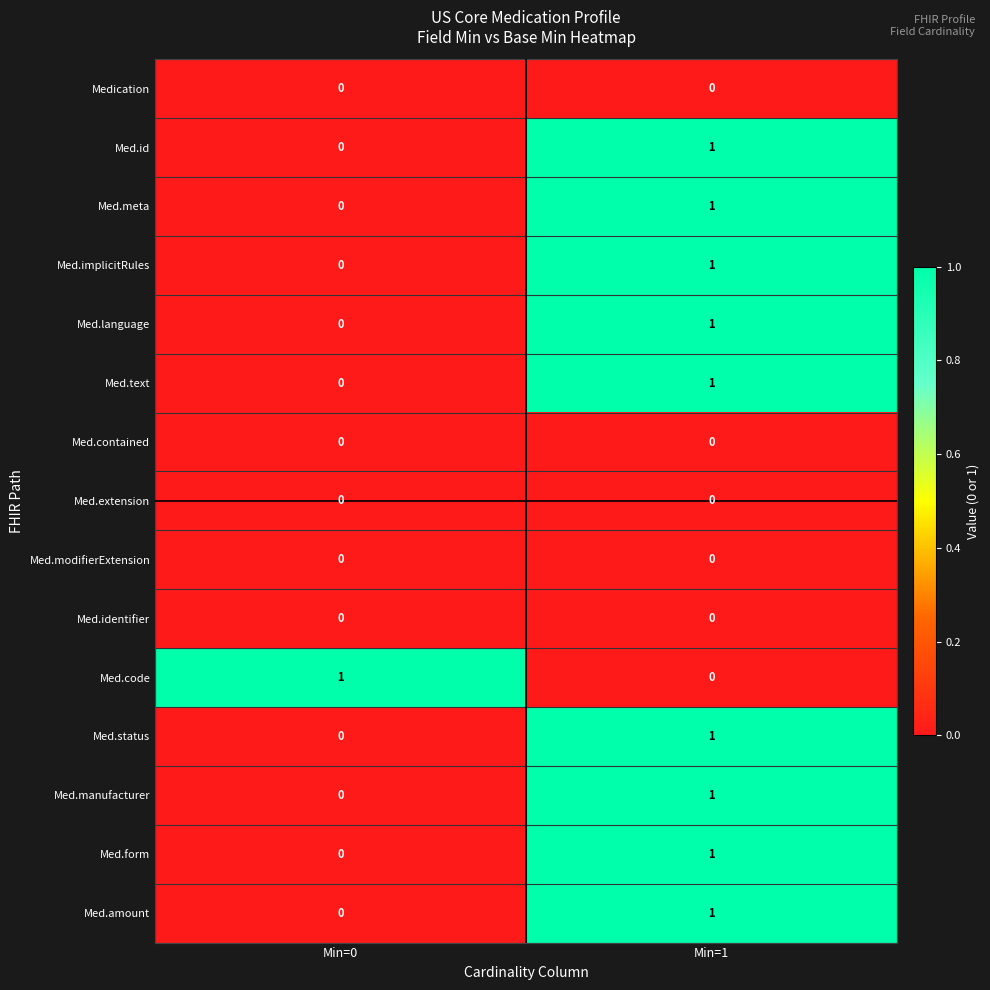

Rank the categories by Med.implicitRules value from highest to lowest.

Min=1, Min=0